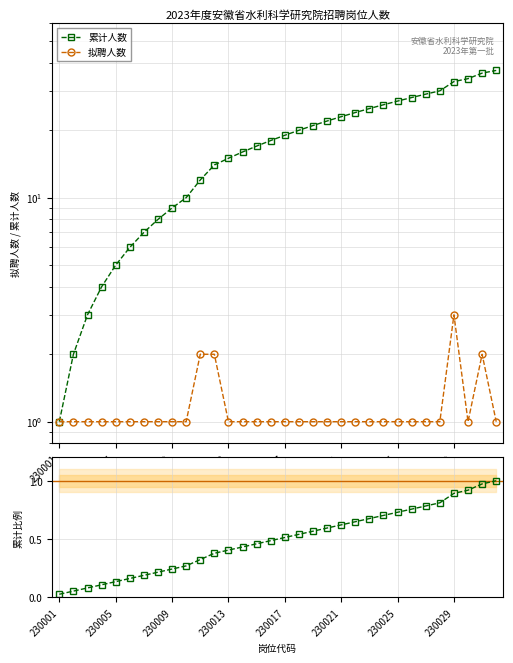

What is the value of the 累计人数 point at the 26th from the left?

28.0